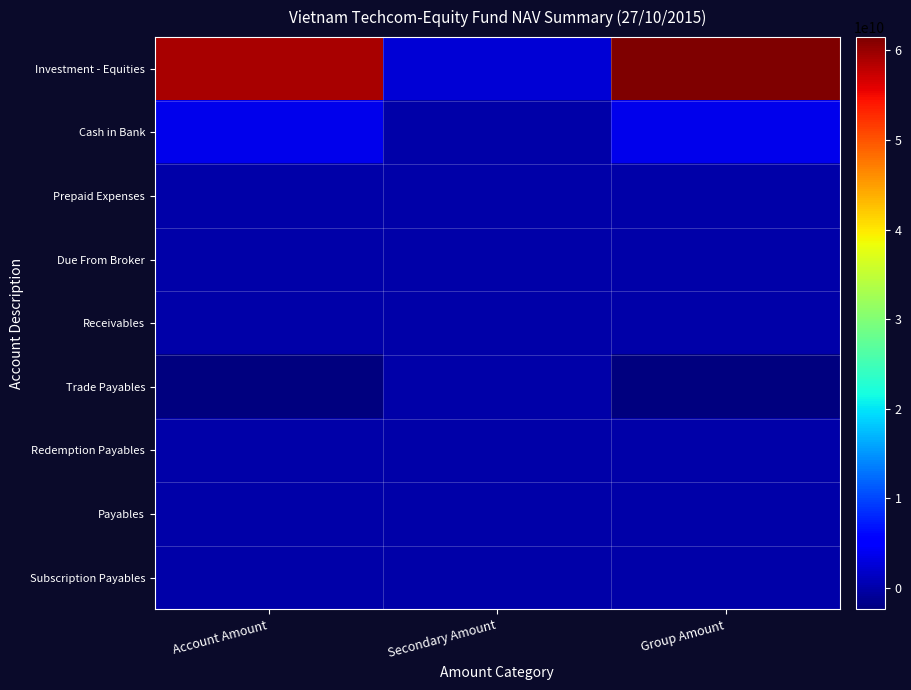

At which category is the sum across all series the highest?

Group Amount